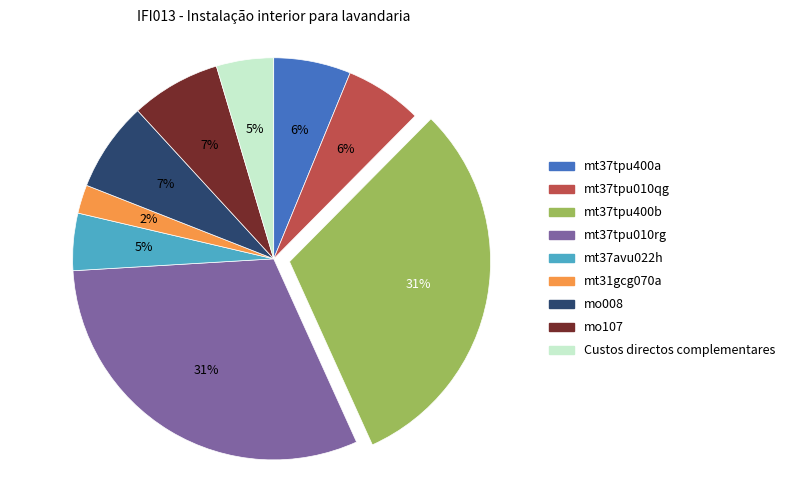

Is mt37avu022h the majority of the pie?

No